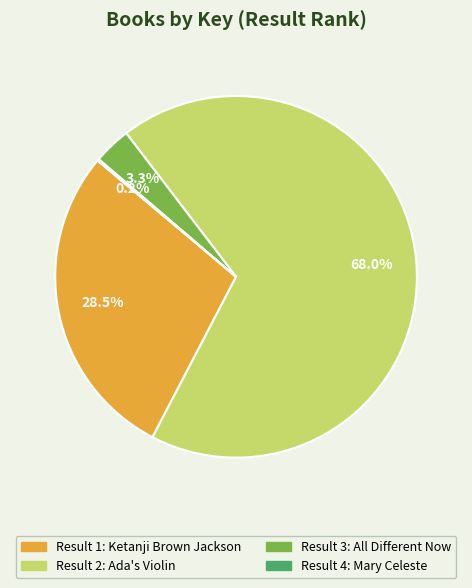

Is there a majority slice in this chart?

Yes